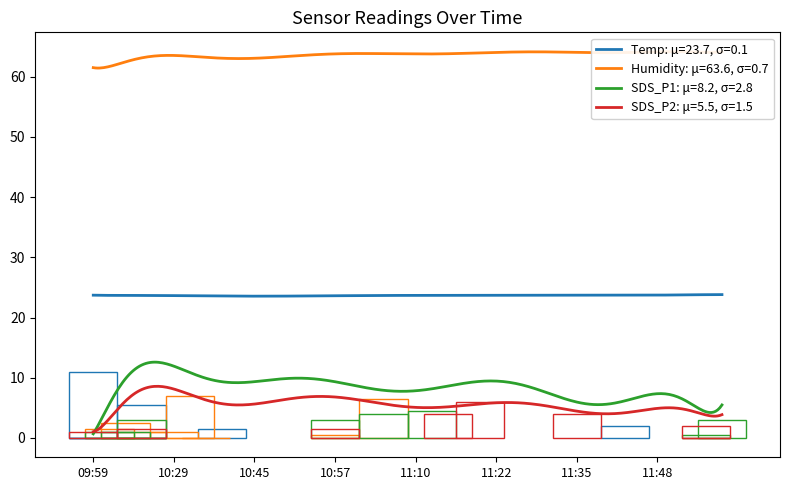

Count the number of categories in the chart.

40